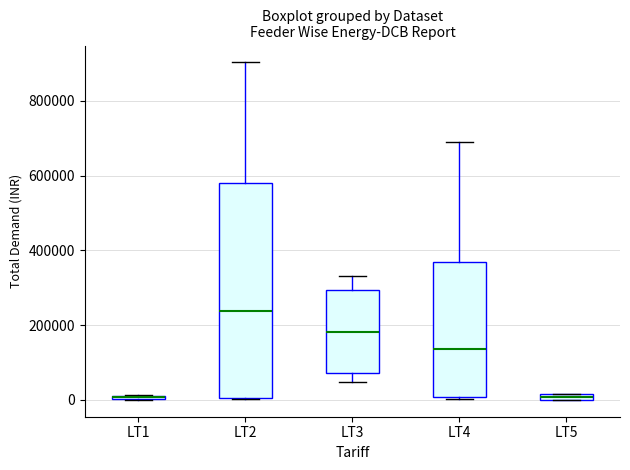

Comparing the boxes themselves (not the whiskers), which one is the tallest?

LT2